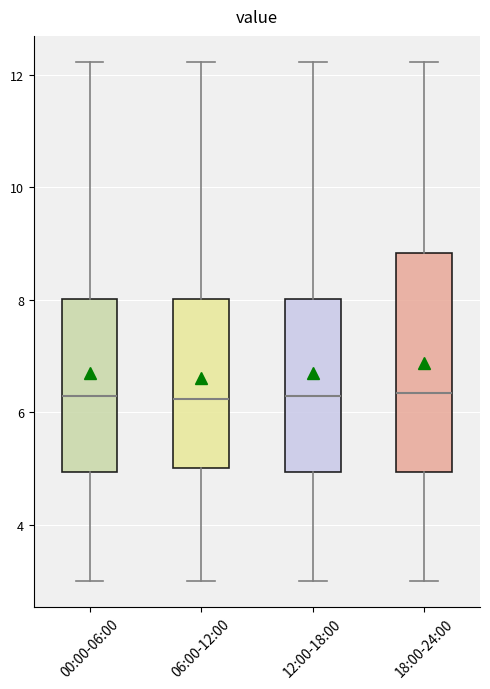

Where does the upper whisker of the box for 00:00-06:00 end on the y-axis? The values are not printed on the chart, so give them approximately, as read against the axis.

12.2